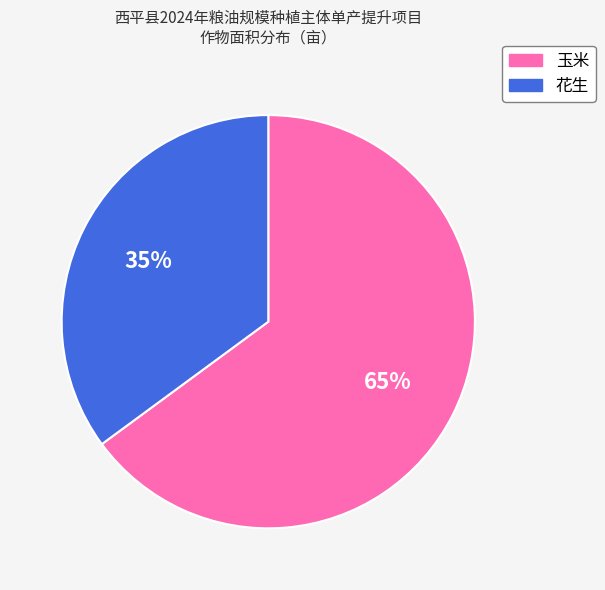

Which slice is the smallest?

花生